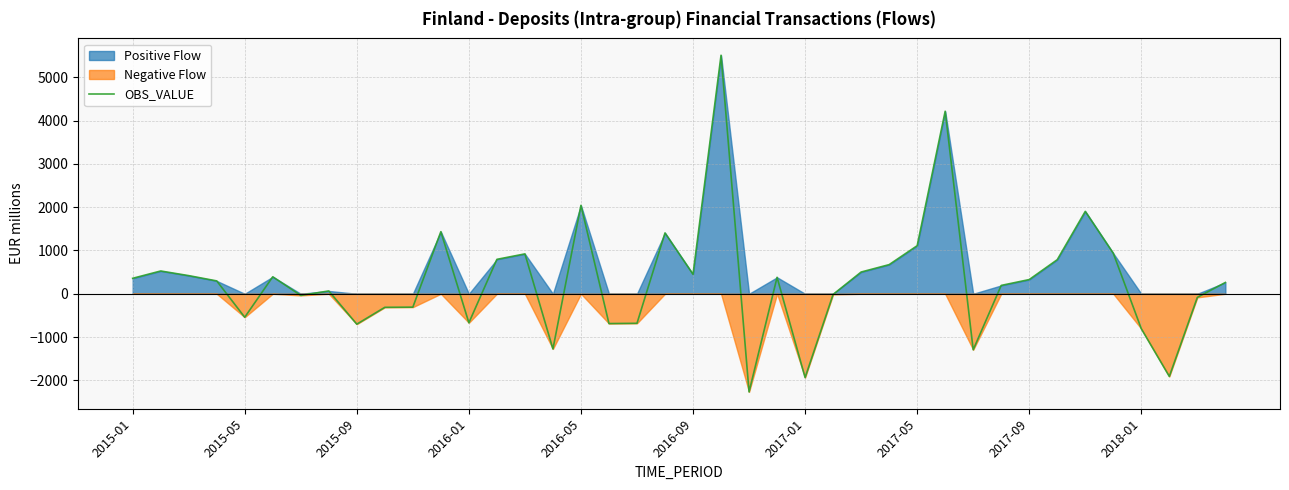

The value of OBS_VALUE at 2015-01 is 357. True or false?

True